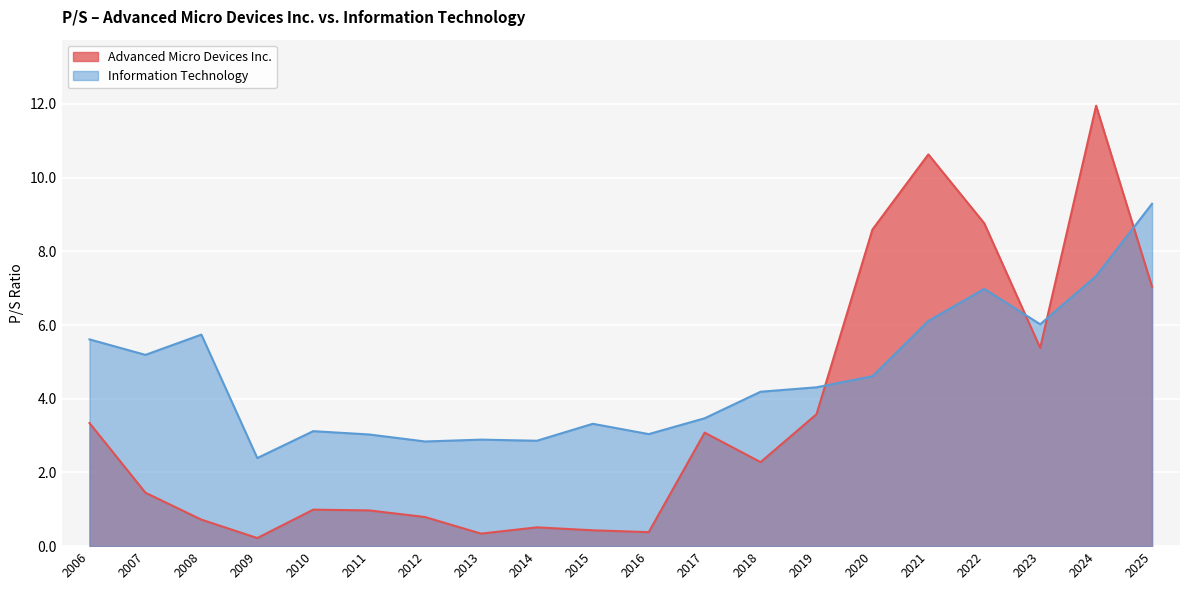

True or false: Information Technology has a value of 6.0 at 2023.

True